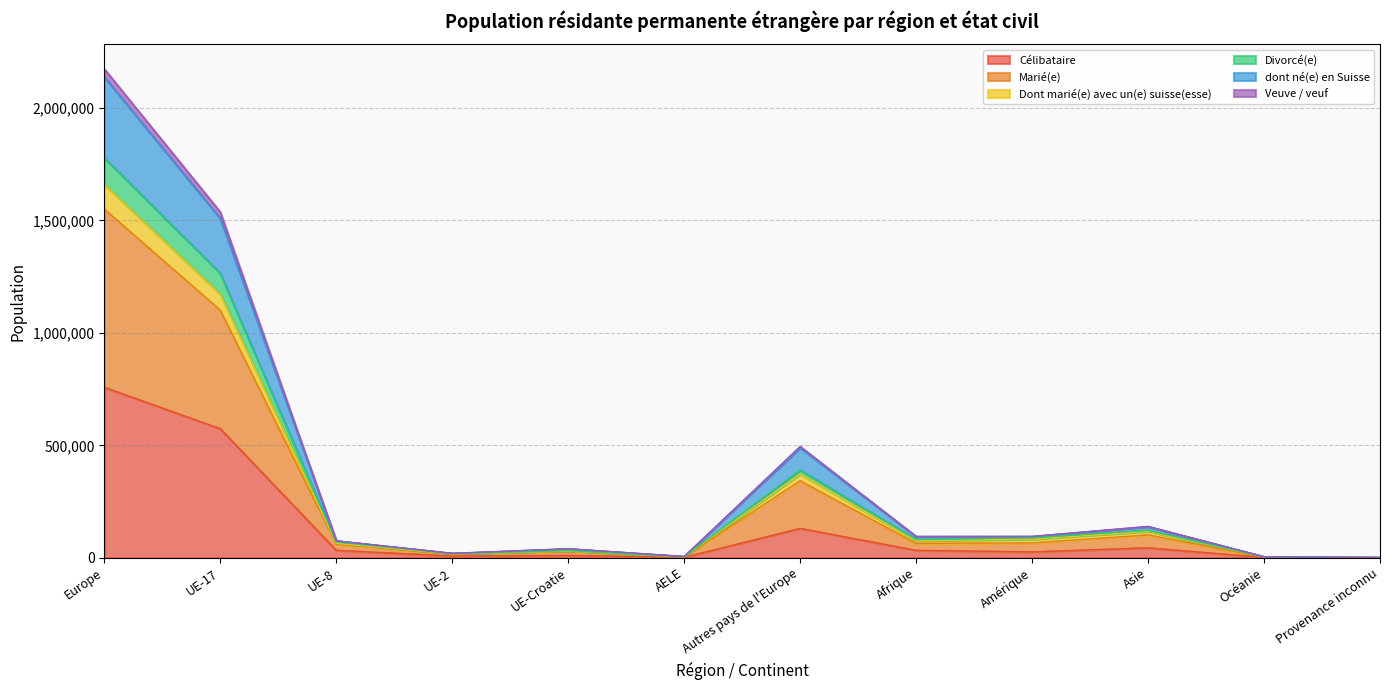

At which category is the sum across all series the highest?

Europe